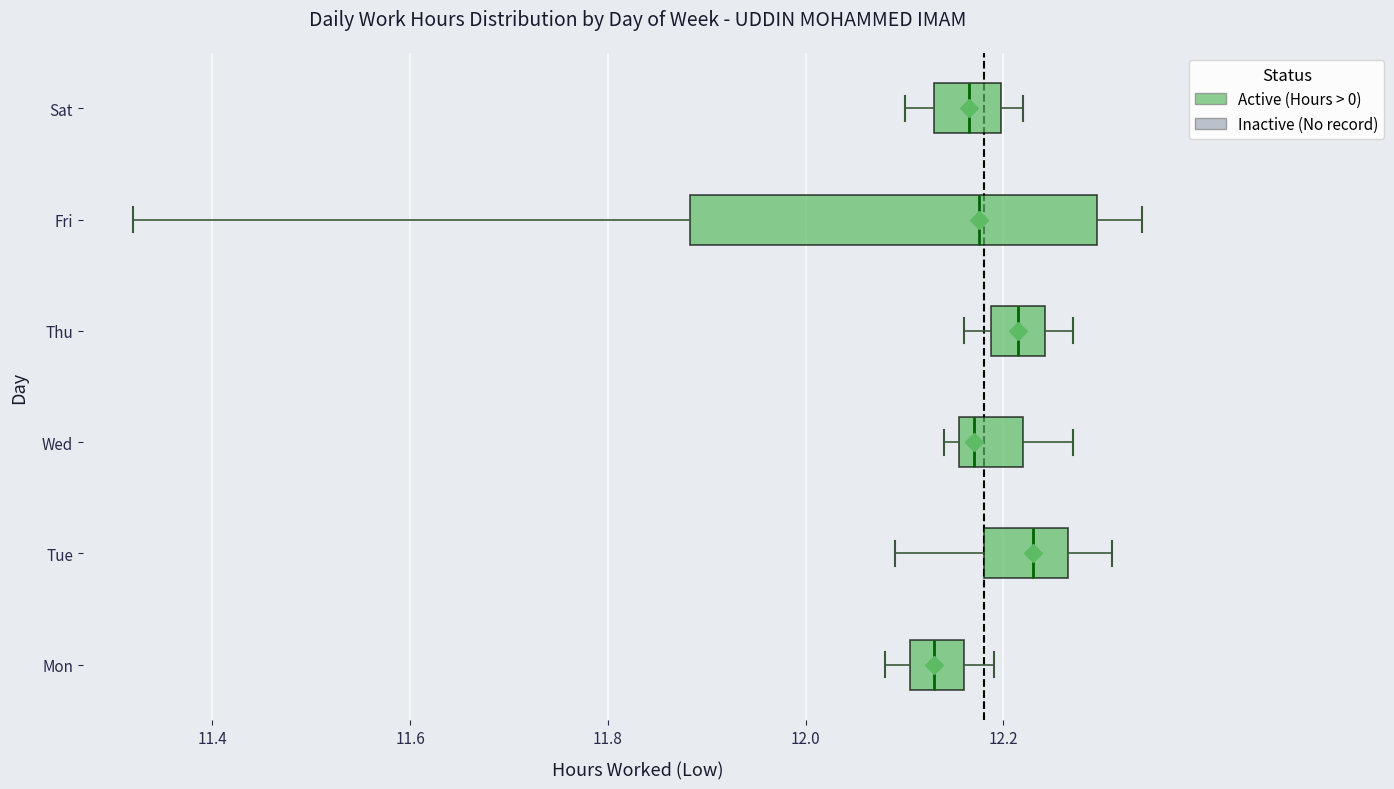

Reading bottom to top, read every box against the x-axis: the position of its median line, the range the box covers, and the ends of its whiskers. The values are not printed on the chart, so give them approximately, as read against the axis.

Mon: median 12.14, box 12.10 to 12.16, whiskers 12.08 to 12.20
Tue: median 12.24, box 12.18 to 12.26, whiskers 12.10 to 12.32
Wed: median 12.18, box 12.16 to 12.22, whiskers 12.14 to 12.28
Thu: median 12.22, box 12.18 to 12.24, whiskers 12.16 to 12.28
Fri: median 12.18, box 11.88 to 12.30, whiskers 11.32 to 12.34
Sat: median 12.16, box 12.14 to 12.20, whiskers 12.10 to 12.22